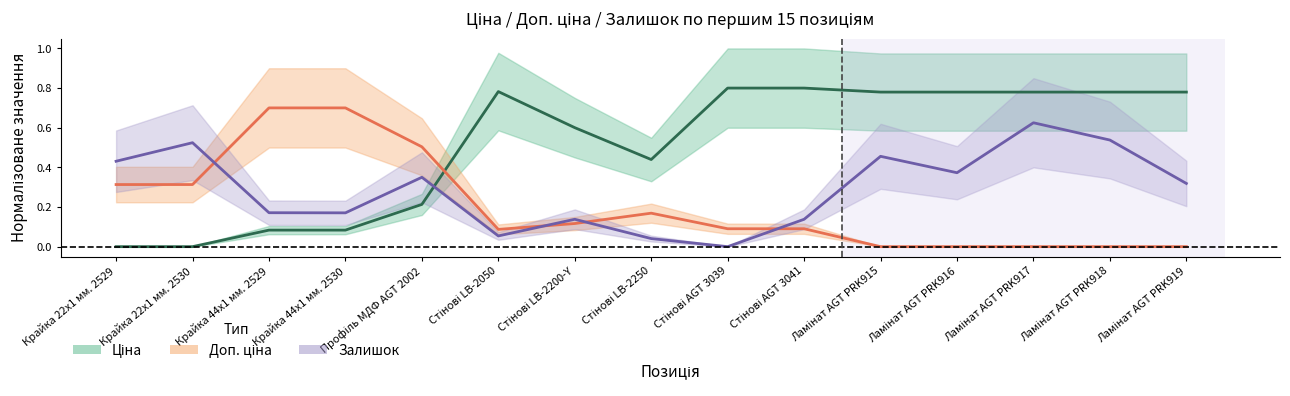

What is the average value of the Ціна series?

0.5